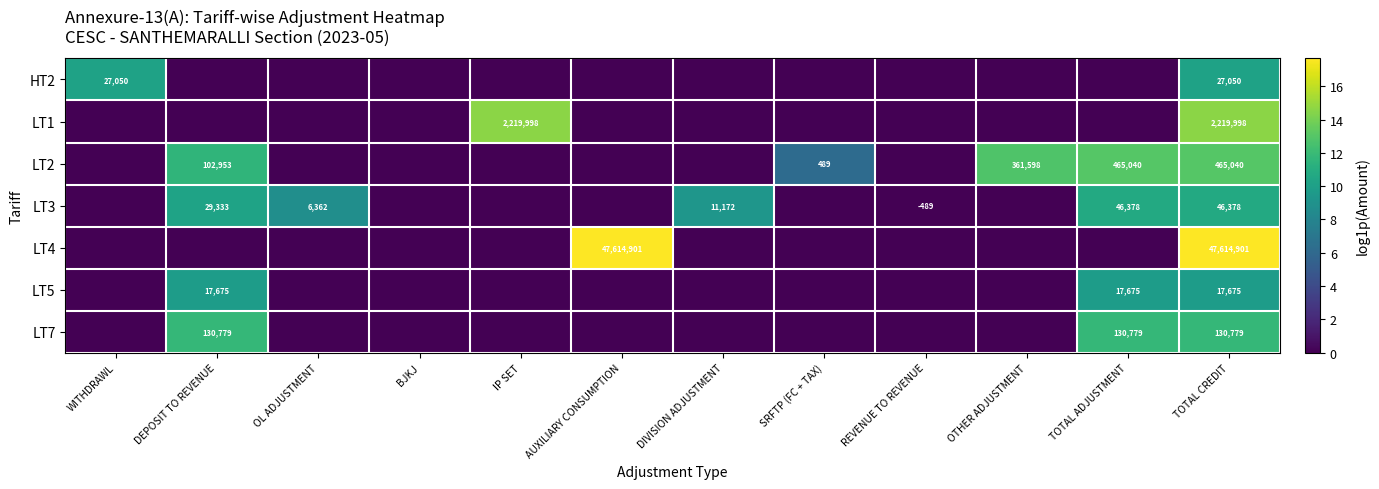

What is the sum of the LT7 values at TOTAL CREDIT and DEPOSIT TO REVENUE?

261558